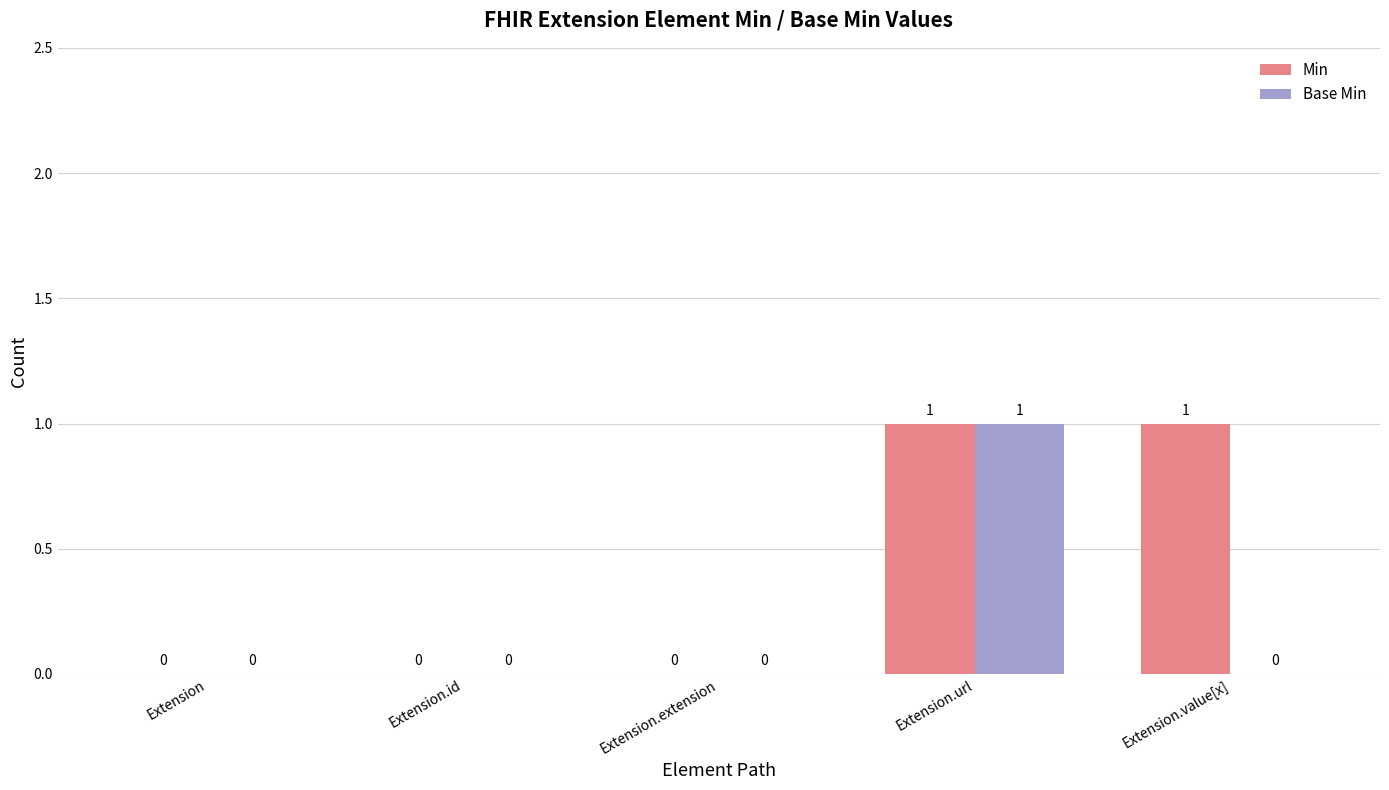

Between Extension.url and Extension.value[x], which series saw the biggest shift?

Base Min